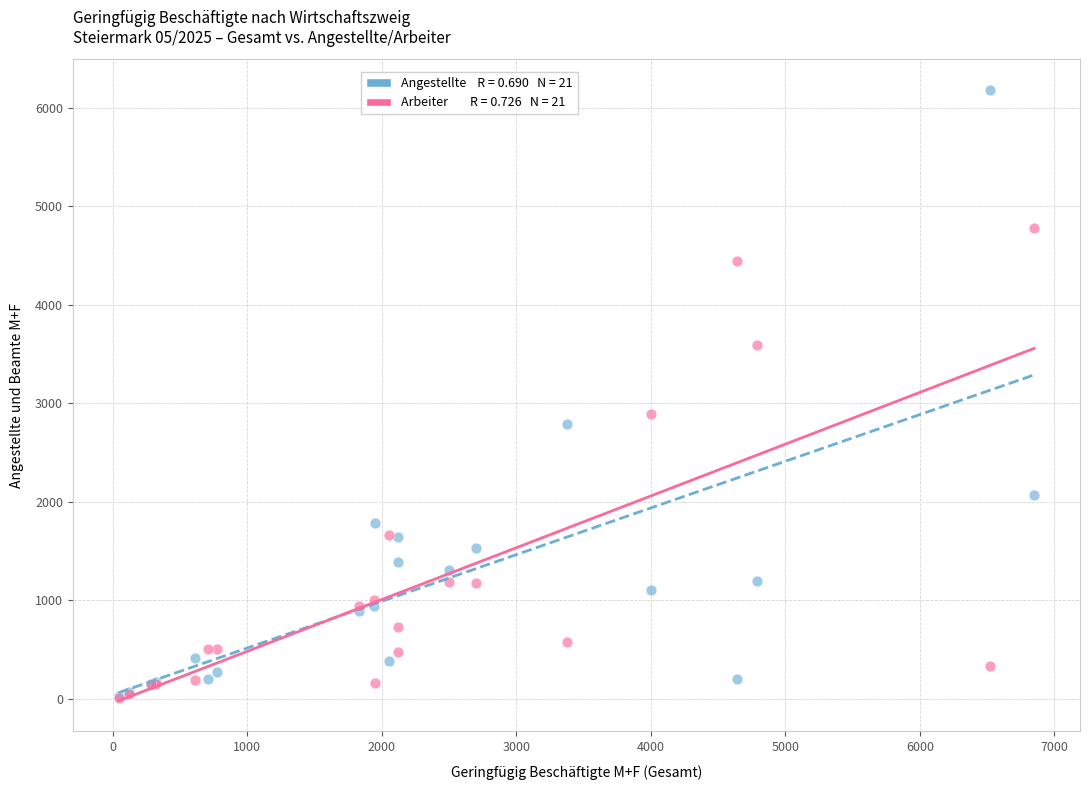

Across all series, what Y value is closest to 3099?

2897